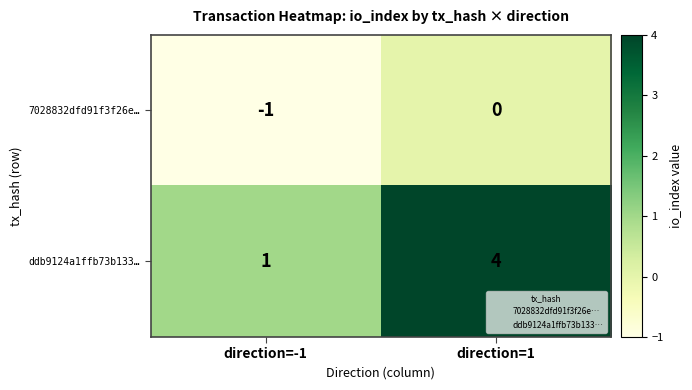

Rank the series at direction=1 from highest to lowest value.

ddb9124a1ffb73b133…, 7028832dfd91f3f26e…